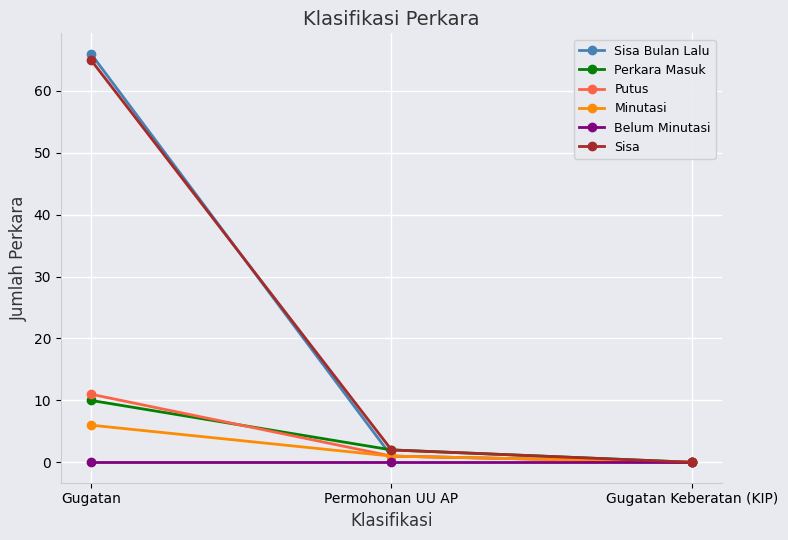

How many values in Sisa are above zero?

2